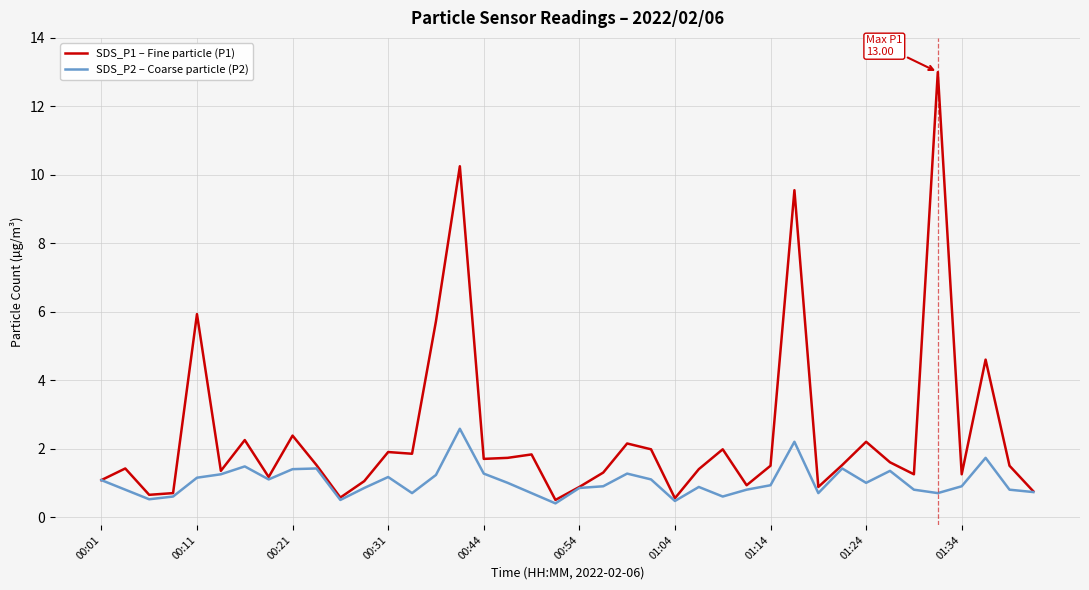

List the series in order of their overall mean, lowest first.

SDS_P2 – Coarse particle (P2), SDS_P1 – Fine particle (P1)